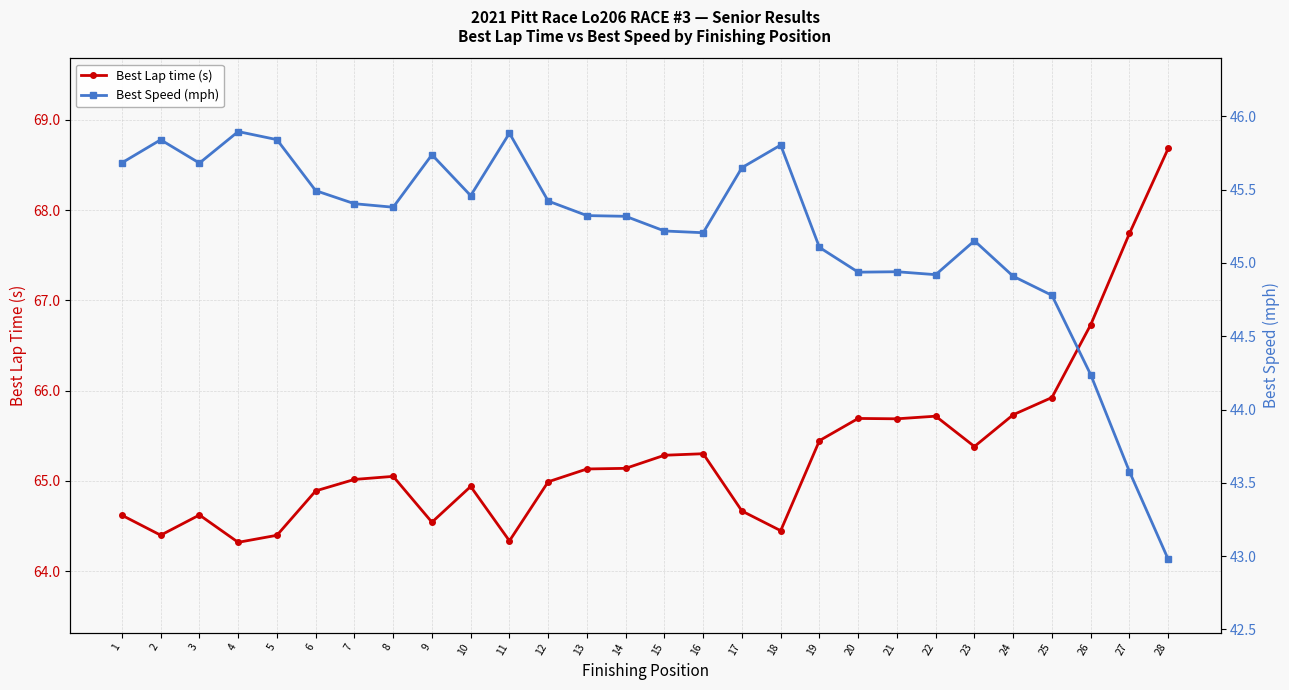

Between 27 and 24, which is larger?

27